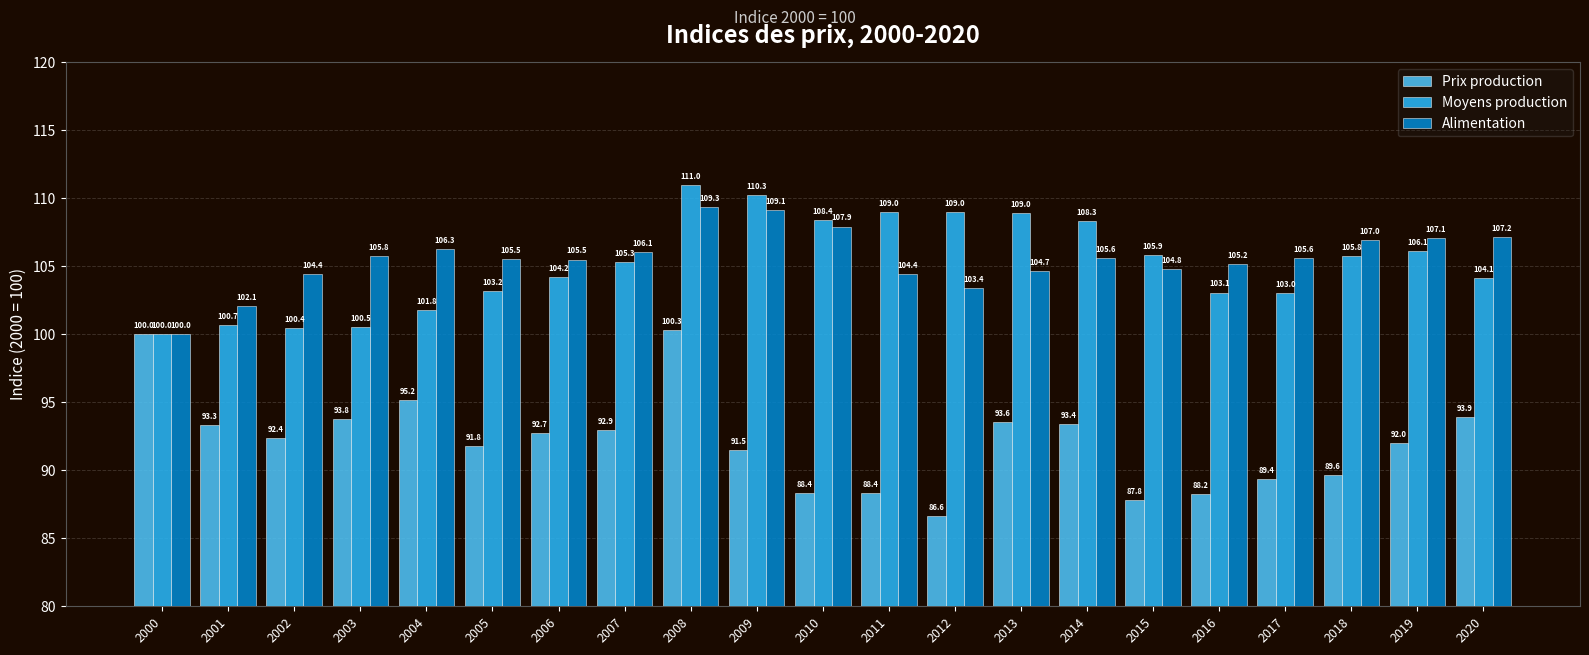

The value of Alimentation at 2004 is 106.3. True or false?

True